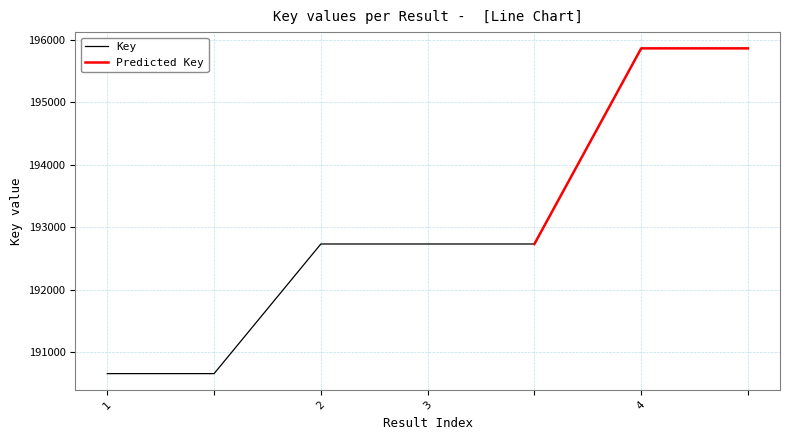

What is the label of the 4th point from the left?

3